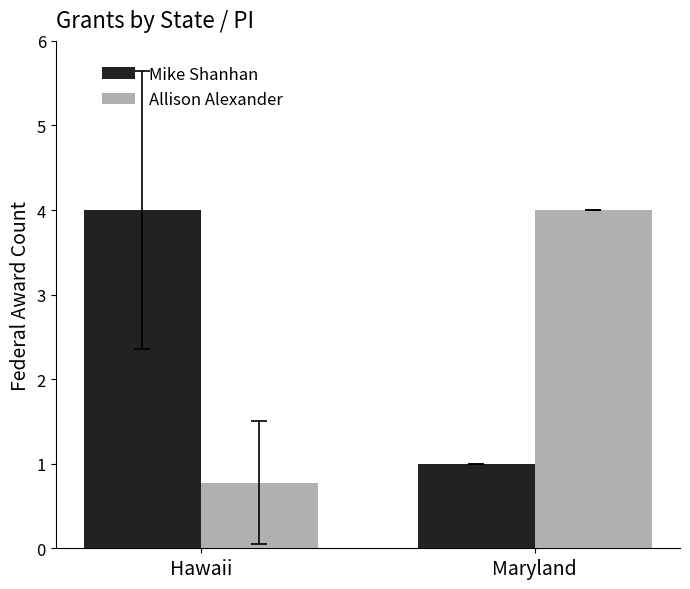

What is the total value across all series at Hawaii?

4.8